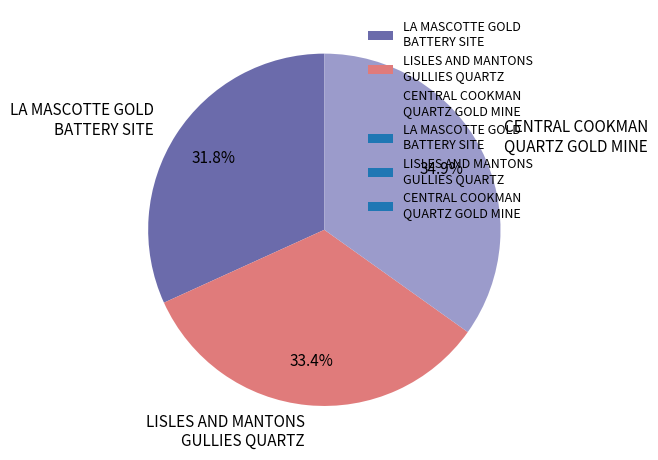

Which has a higher value, CENTRAL COOKMAN QUARTZ GOLD MINE or LISLES AND MANTONS GULLIES QUARTZ?

CENTRAL COOKMAN QUARTZ GOLD MINE